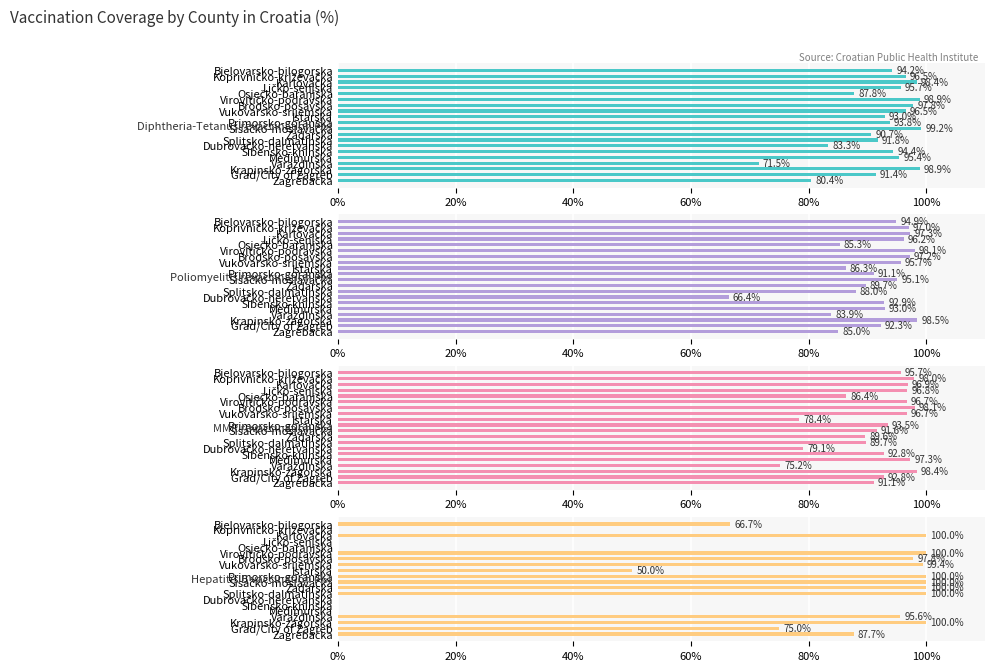

What is the sum of the Poliomyelitis revaccination (%) values at Istarska and Grad/City of Zagreb?

178.6